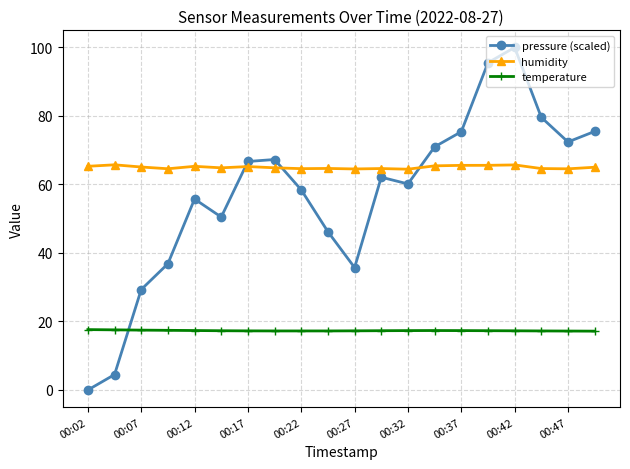

List the series in order of their peak value, highest first.

pressure (scaled), humidity, temperature